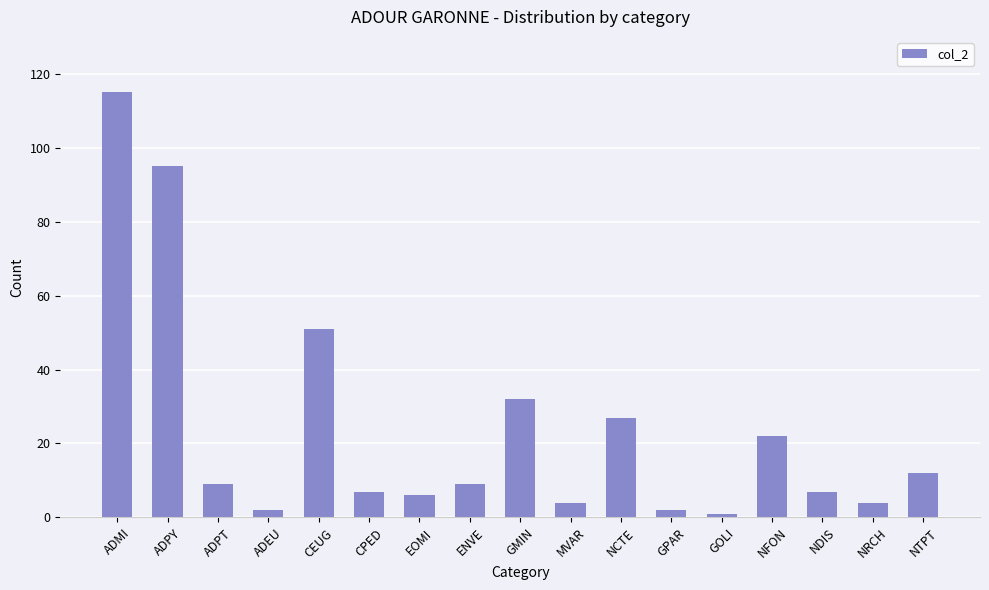

What is the value of the 6th bar from the left?

7